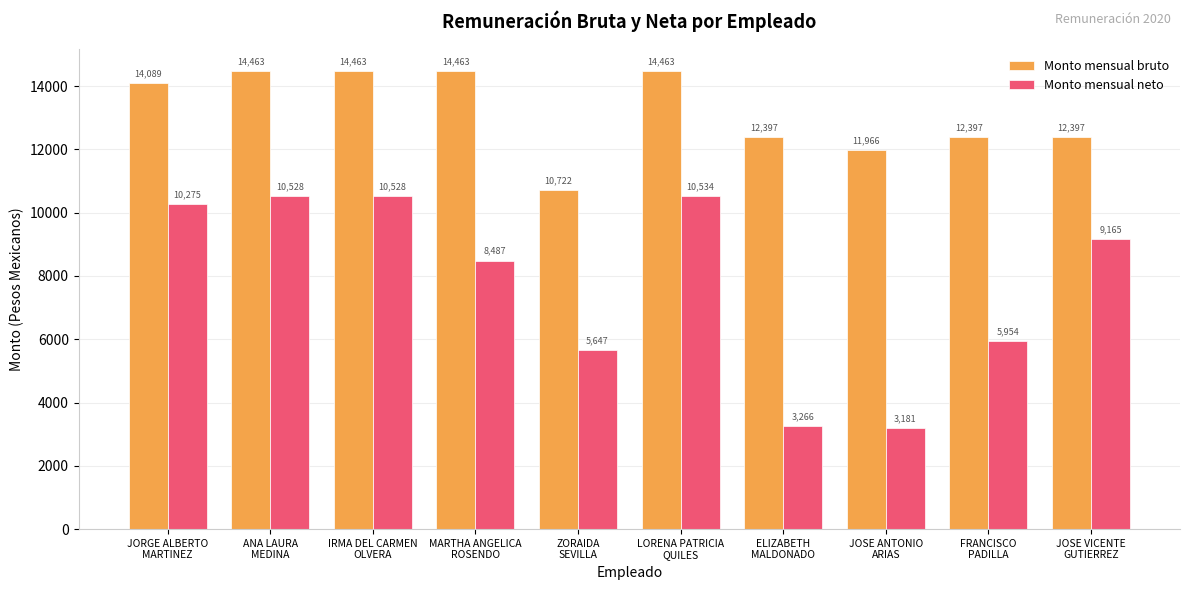

How many data points in Monto mensual neto are above 9164?

5